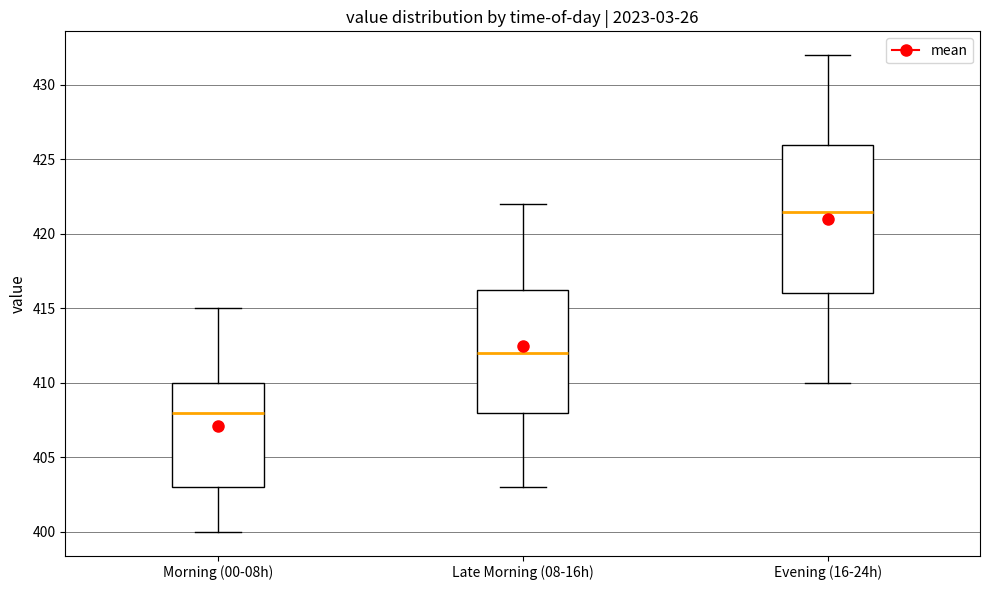

Reading left to right, transcribe this box plot: for each box, give where its median line is, the range the box spans, and where its two whiskers end, as read against the y-axis. The values are not printed on the chart, so give them approximately, as read against the axis.

Morning (00-08h): median 408.0, box 403.0 to 410.0, whiskers 400.0 to 415.0
Late Morning (08-16h): median 412.0, box 408.0 to 416.5, whiskers 403.0 to 422.0
Evening (16-24h): median 421.5, box 416.0 to 426.0, whiskers 410.0 to 432.0